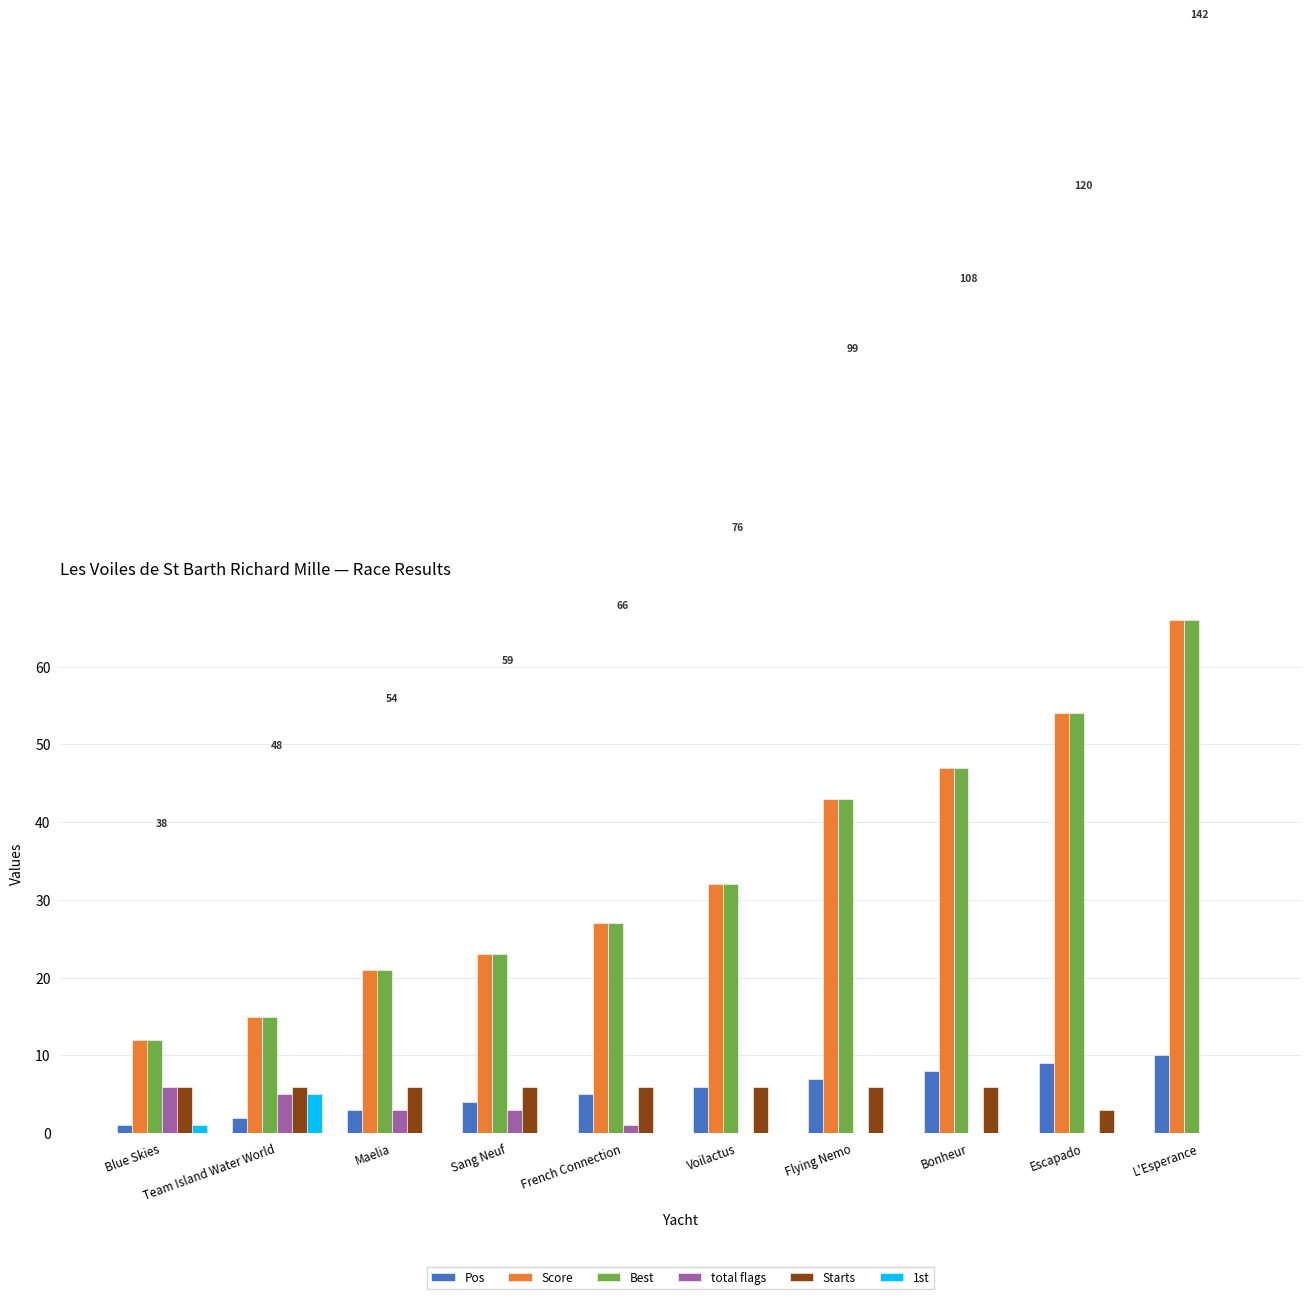

Reading right to left, list all the values displayed in this chart.

Pos: 10	9	8	7	6	5	4	3	2	1
Score: 66	54	47	43	32	27	23	21	15	12
Best: 66	54	47	43	32	27	23	21	15	12
total flags: 0	0	0	0	0	1	3	3	5	6
Starts: 0	3	6	6	6	6	6	6	6	6
1st: 0	0	0	0	0	0	0	0	5	1